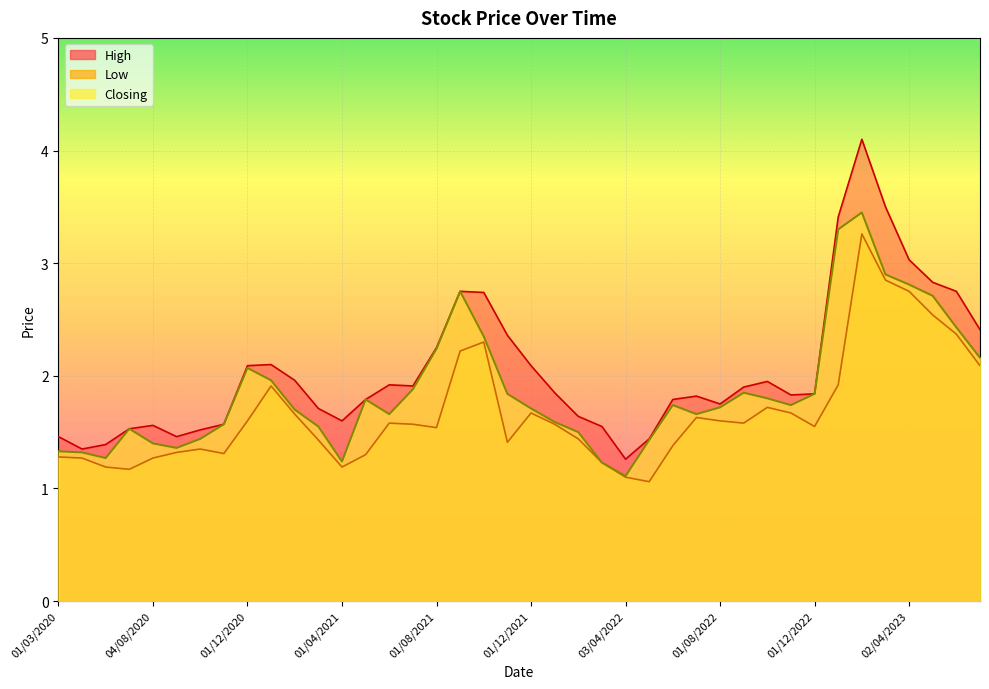

How many categories are shown in the chart?

40